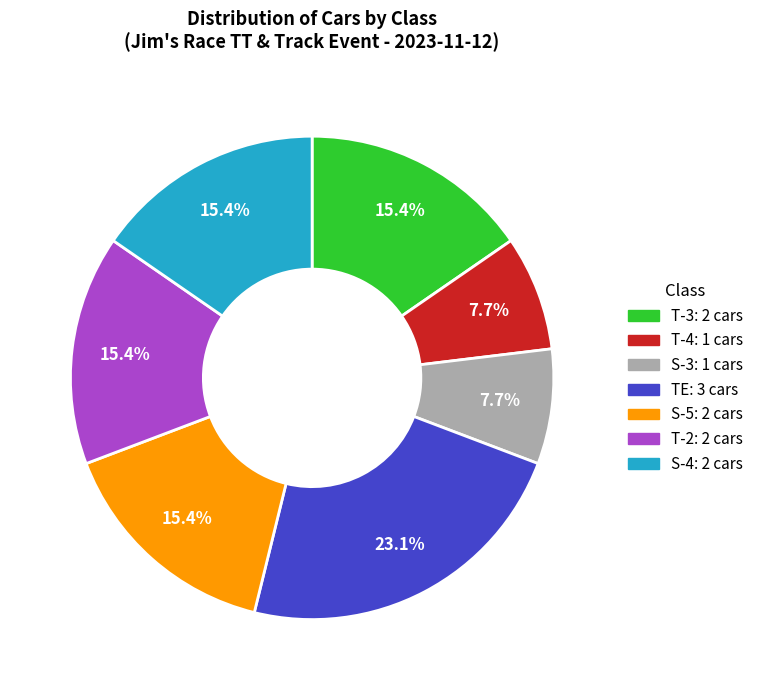

Is there a majority slice in this chart?

No